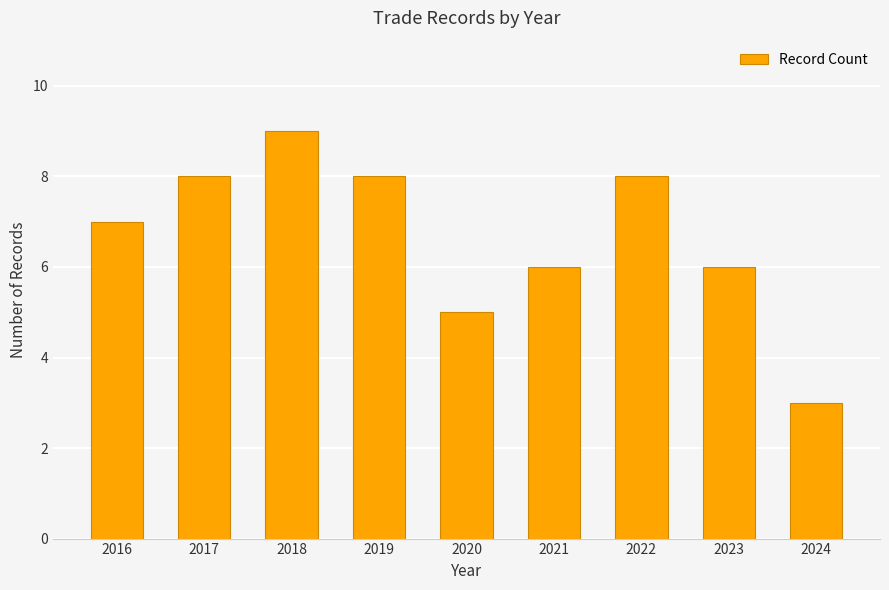

Reading left to right, list all the values displayed in this chart.

2016=7	2017=8	2018=9	2019=8	2020=5	2021=6	2022=8	2023=6	2024=3